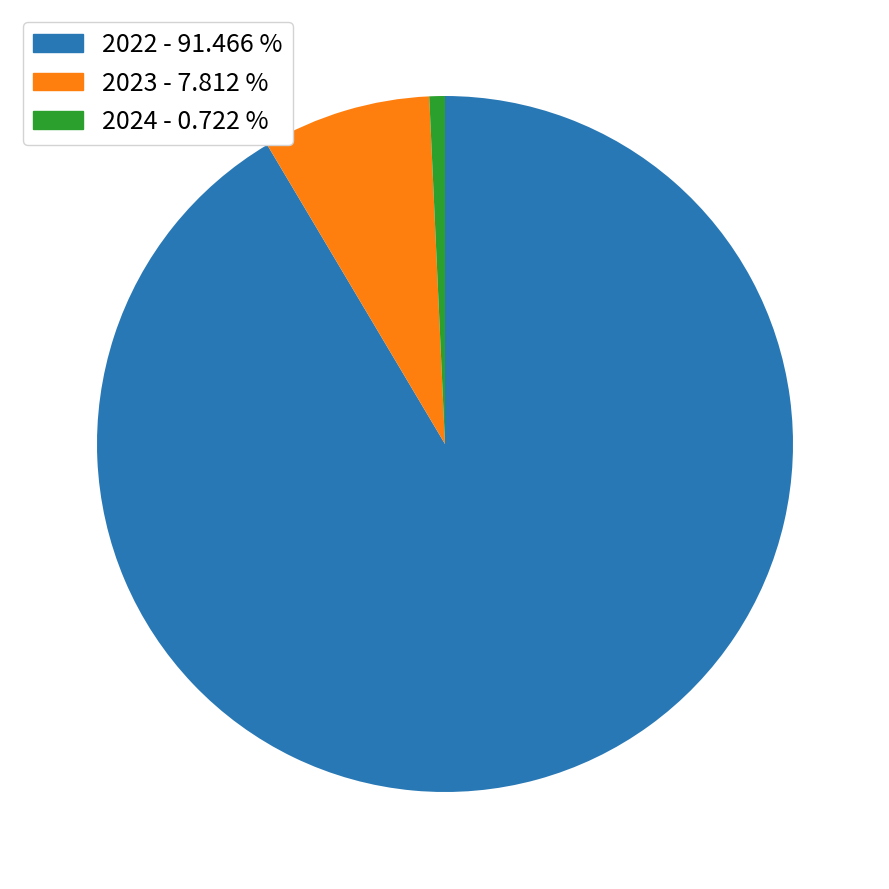

Does any single category account for the majority?

Yes